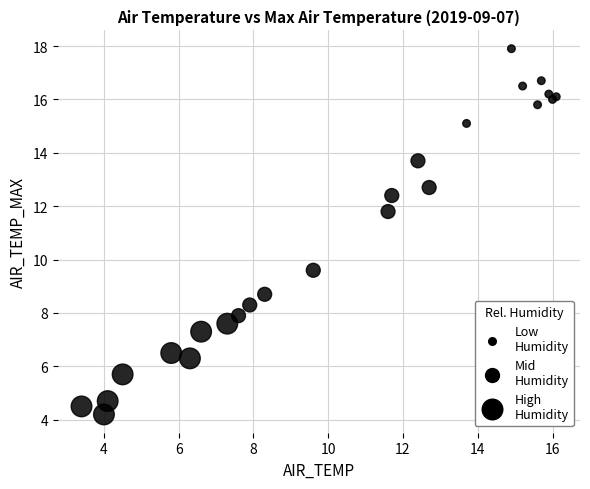

What Y value in the scatter plot is closest to 11?

11.8